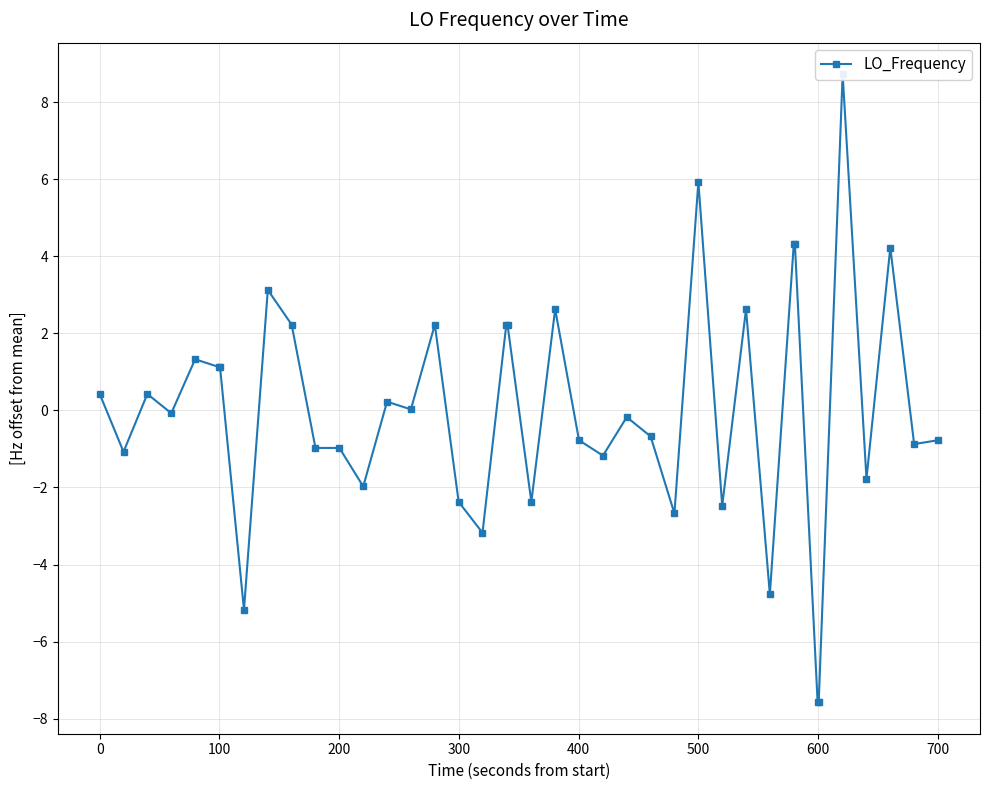

The value at 500 is 1.7. True or false?

False